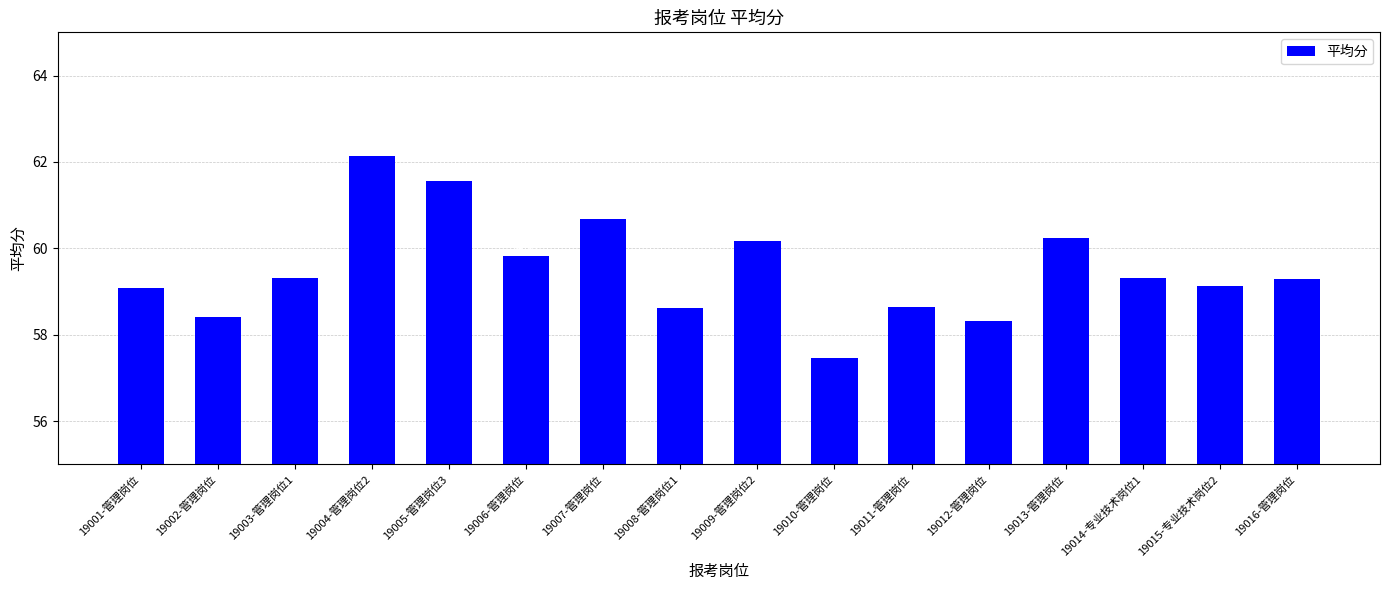

What is the sum of the values at 19008-管理岗位1 and 19003-管理岗位1?

117.9